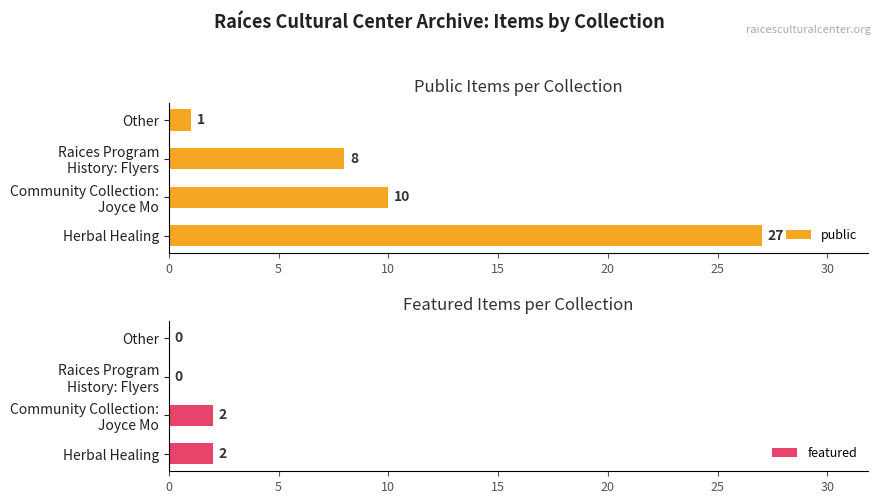

Which series has the largest total across all categories?

public